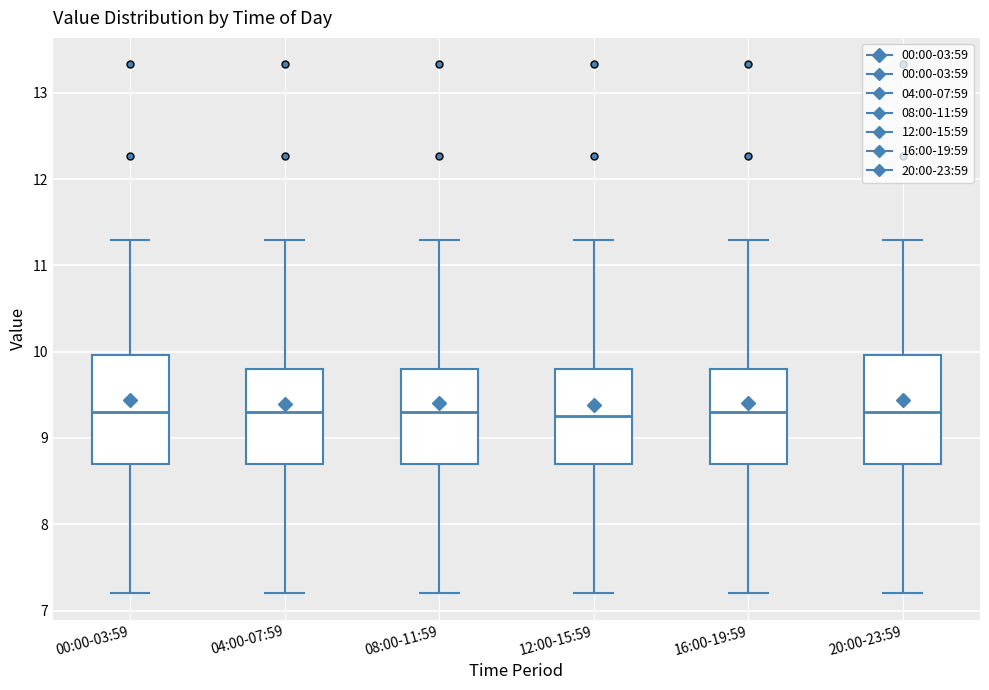

Reading left to right, transcribe this box plot: for each box, give where its median line is, the range the box spans, and where its two whiskers end, as read against the y-axis. The values are not printed on the chart, so give them approximately, as read against the axis.

00:00-03:59: median 9.3, box 8.7 to 10.0, whiskers 7.2 to 11.3
04:00-07:59: median 9.3, box 8.7 to 9.8, whiskers 7.2 to 11.3
08:00-11:59: median 9.3, box 8.7 to 9.8, whiskers 7.2 to 11.3
12:00-15:59: median 9.3, box 8.7 to 9.8, whiskers 7.2 to 11.3
16:00-19:59: median 9.3, box 8.7 to 9.8, whiskers 7.2 to 11.3
20:00-23:59: median 9.3, box 8.7 to 10.0, whiskers 7.2 to 11.3